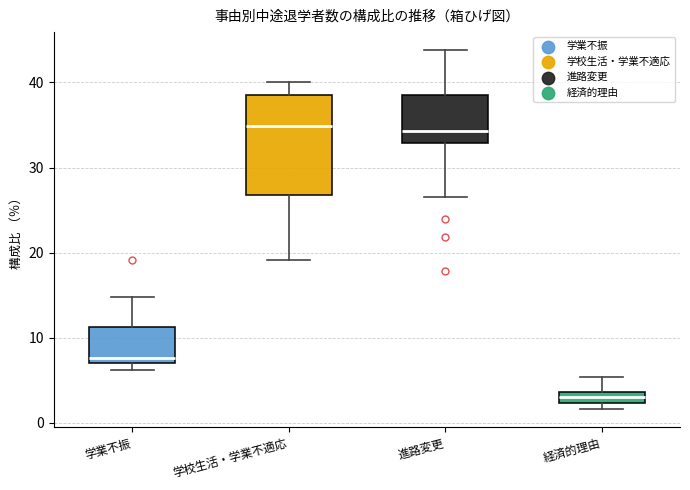

Which box is the tallest, from its lower edge to its upper edge?

学校生活・学業不適応